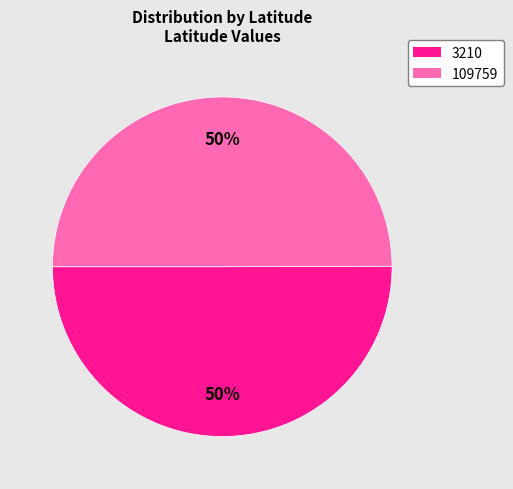

To the nearest percent, what is the average slice percentage?

50%